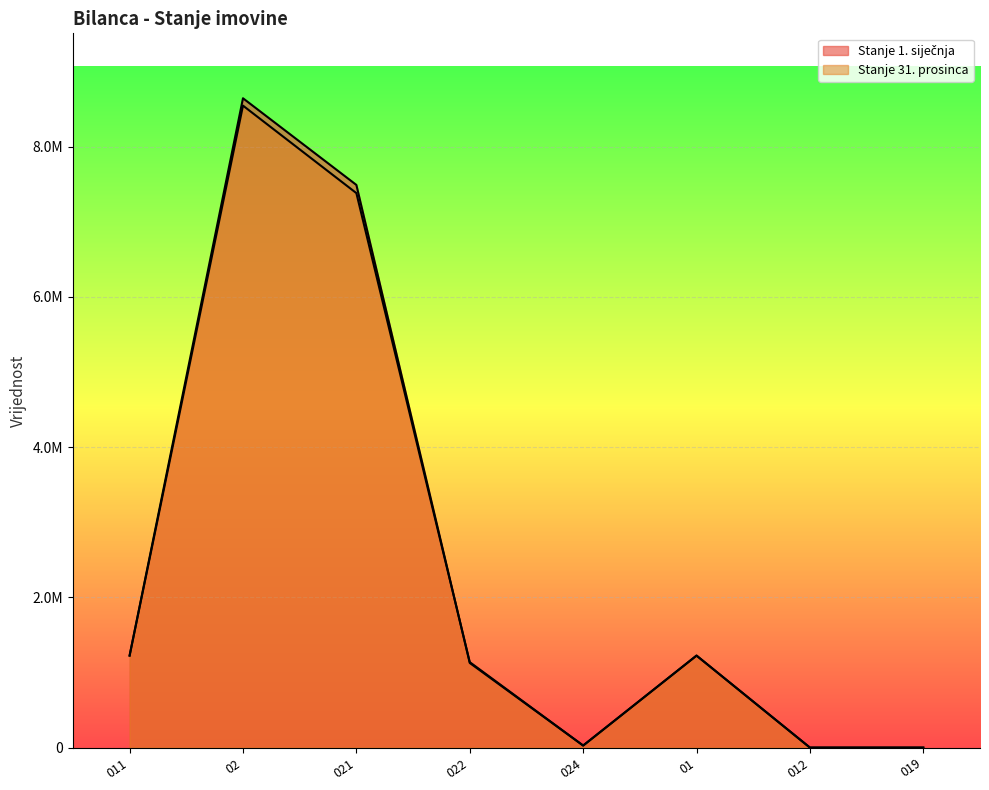

Reading left to right, transcribe all the data shown in this chart.

Stanje 1. siječnja: 1224709.0	8644597.0	7490894.0	1126617.0	27086.0	1224709.0	0.0	0.0
Stanje 31. prosinca: 1224708.7	8546623.9	7381876.7	1137661.7	27085.6	1224708.7	0.0	0.0